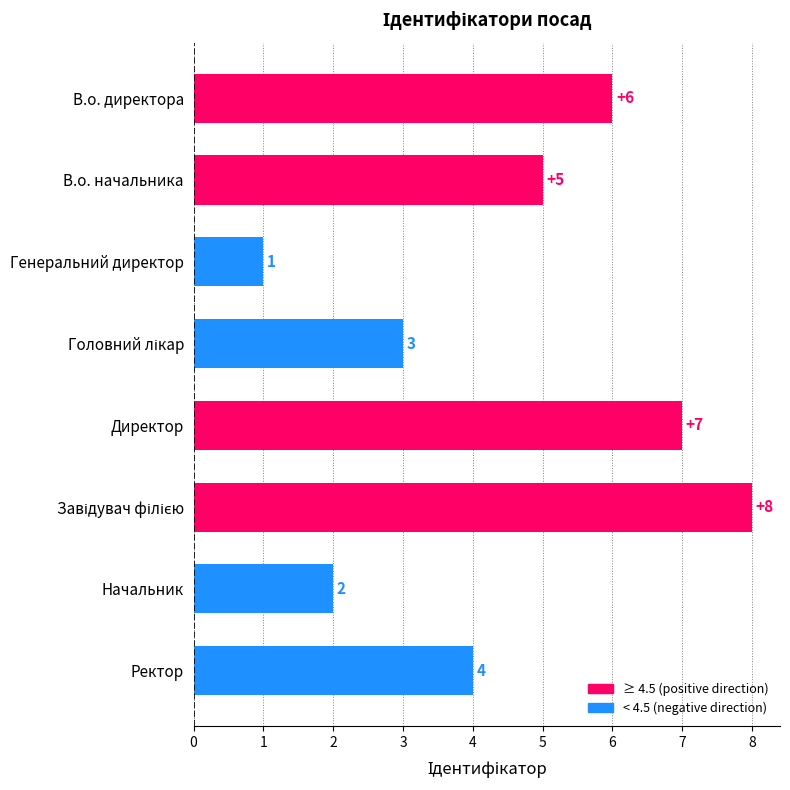

What is the greatest value displayed?

8